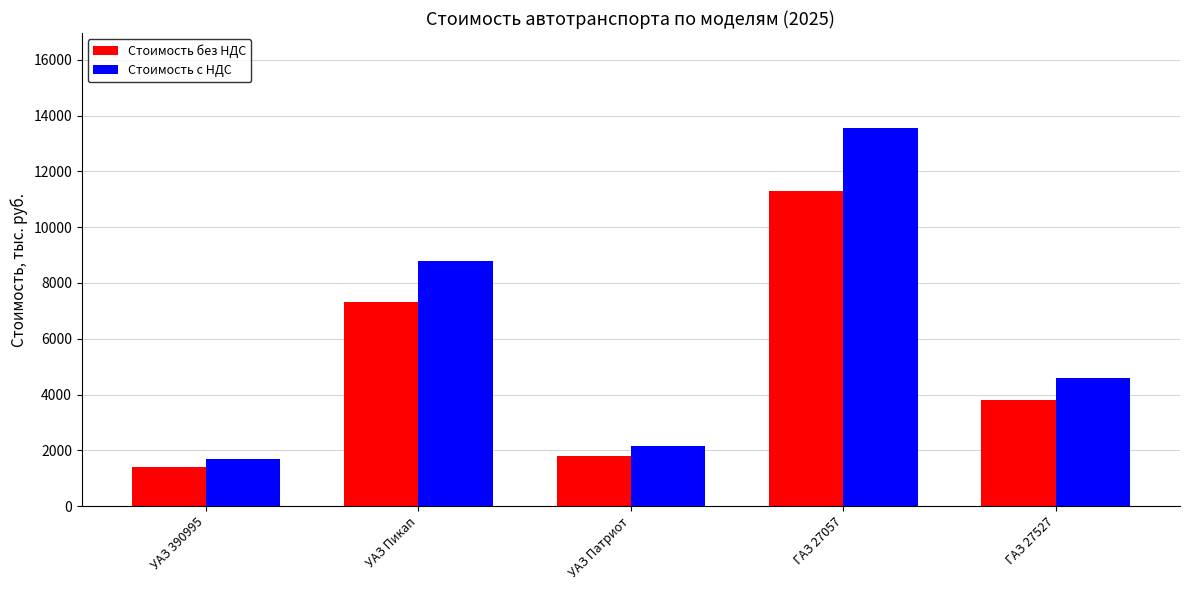

Which category has the lowest value across all series?

УАЗ 390995